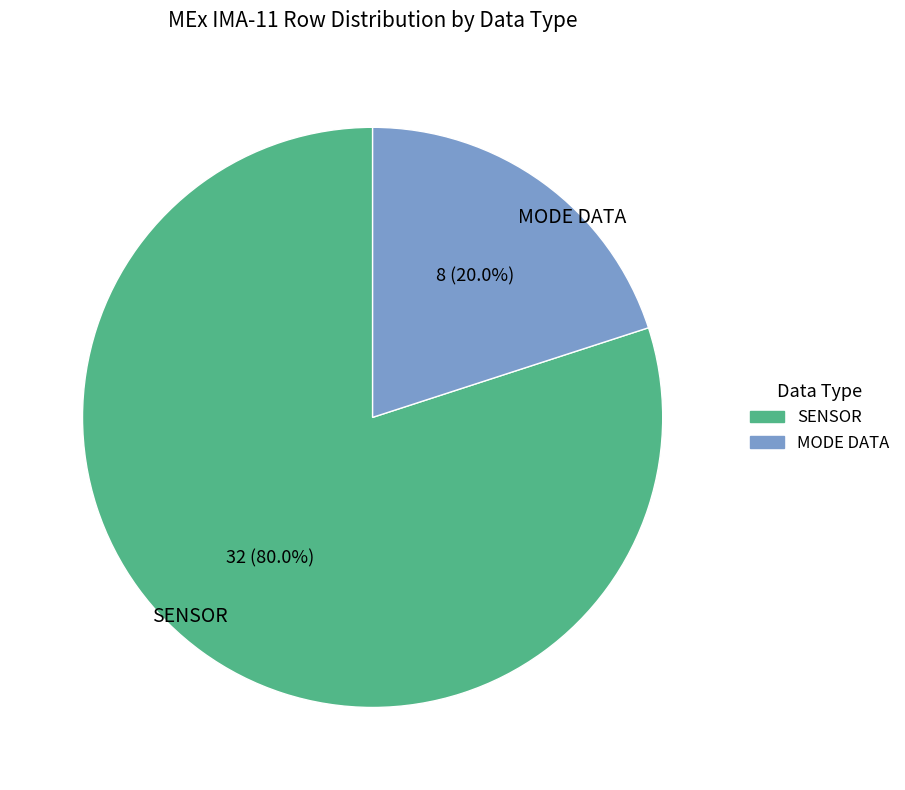

What is the majority slice?

SENSOR